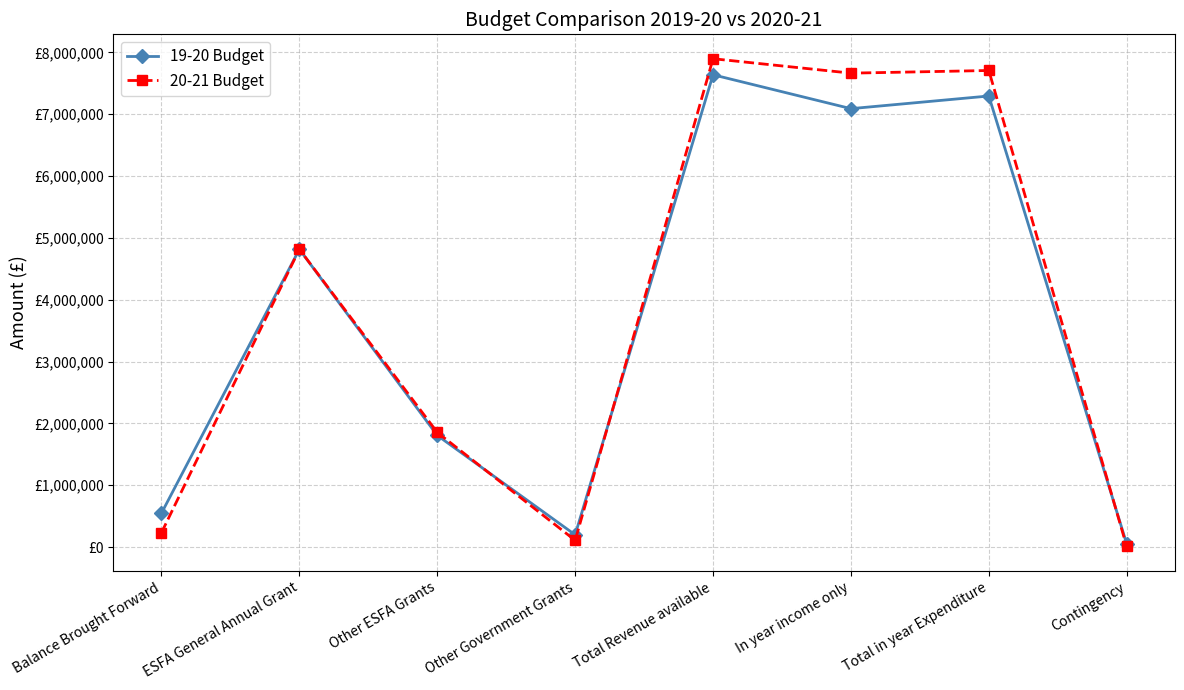

List the series in order of their peak value, highest first.

20-21 Budget, 19-20 Budget